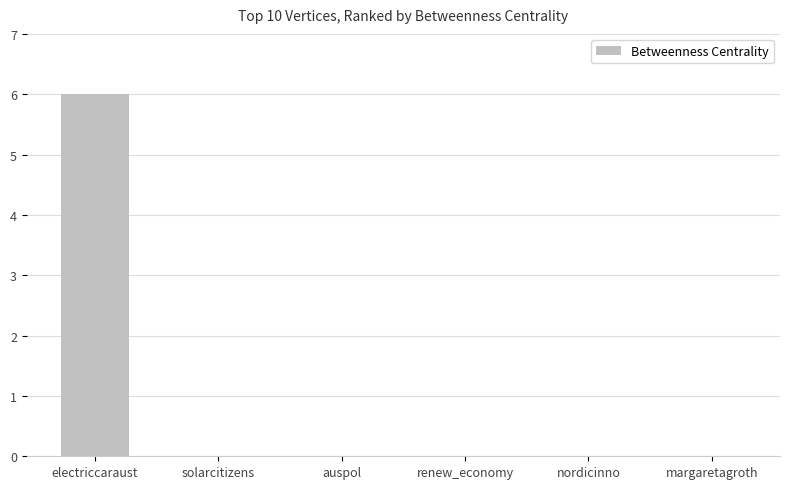

How many series are shown in this chart?

1